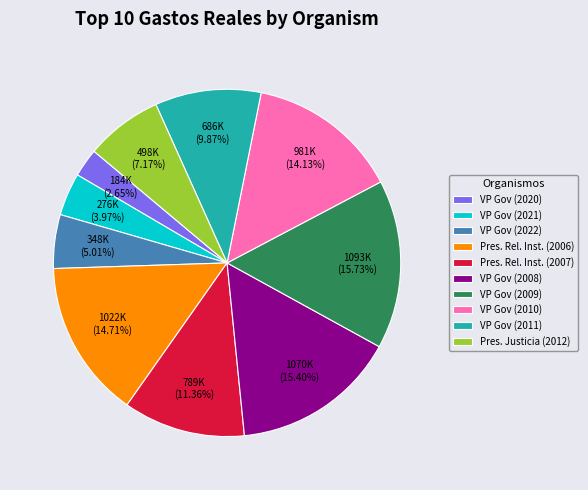

Is the sum of VP Gov (2009) and Pres. Justicia (2012) greater than half?

No